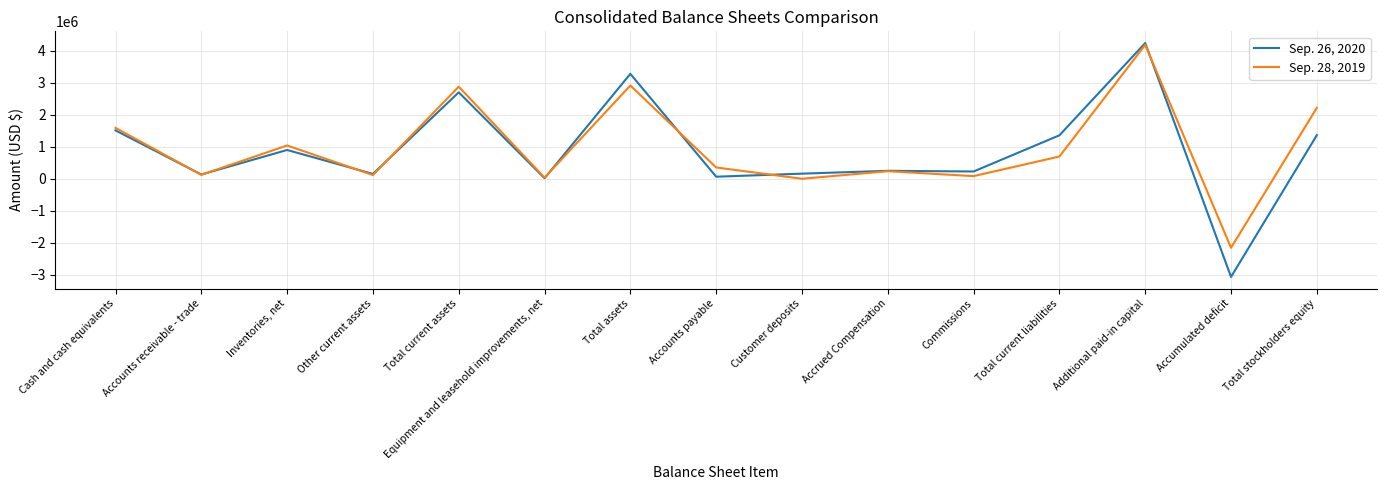

What is the spread (max minus min) of values at Total current assets?

175982